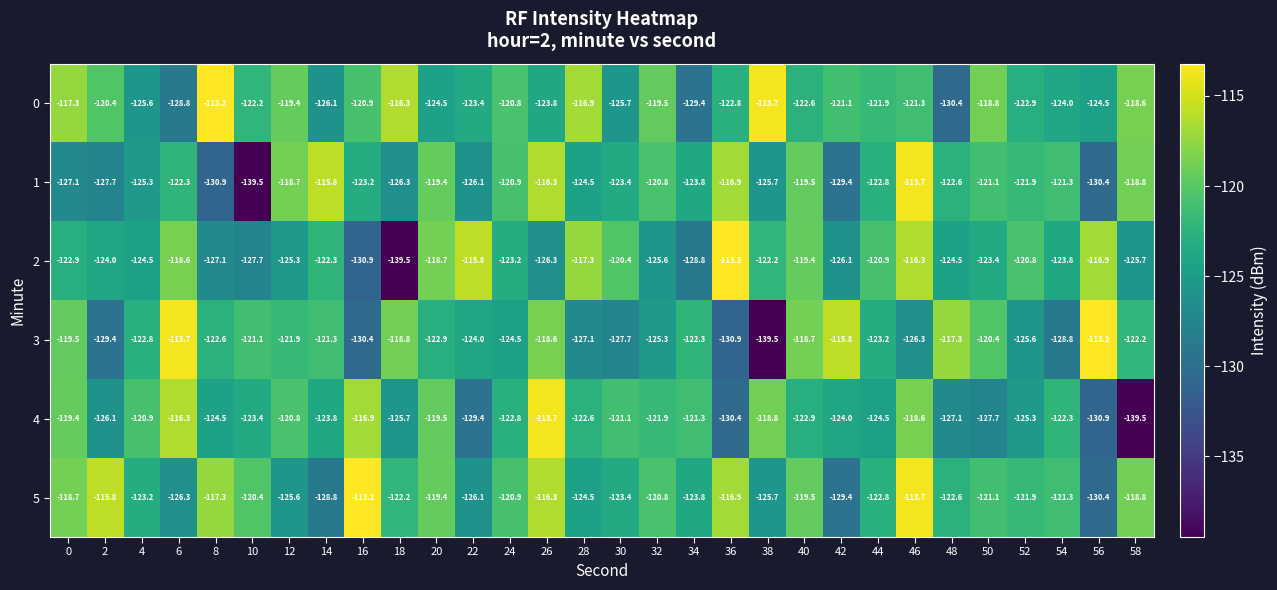

How many values in the 3 series are below -122?

18